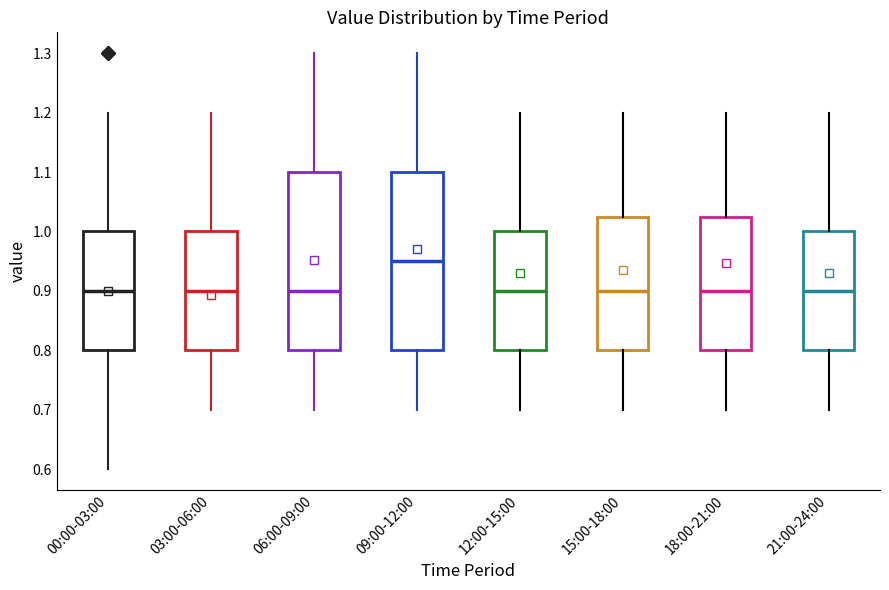

Where does the median line of the box for 12:00-15:00 sit on the y-axis? The values are not printed on the chart, so give them approximately, as read against the axis.

0.90